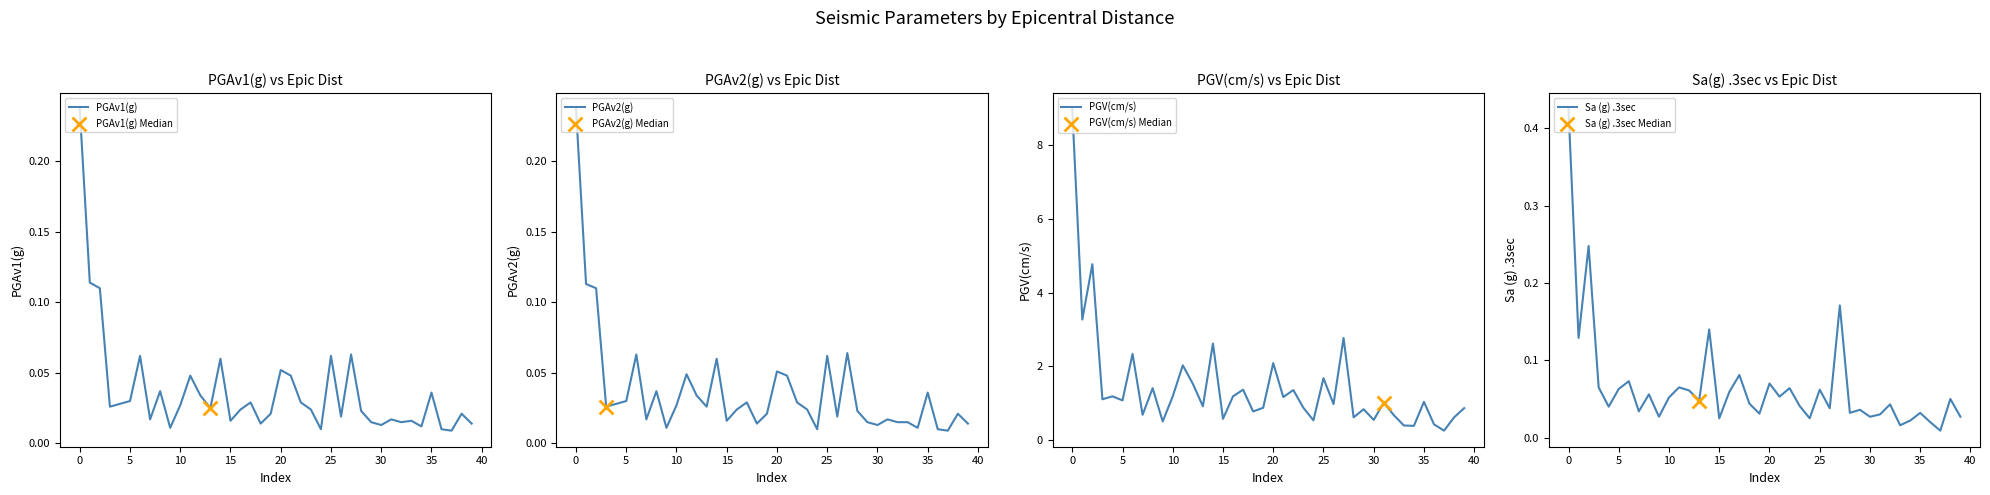

Is the value of Sa (g) .3sec at 27 greater than the value of PGAv2(g) at 27?

Yes